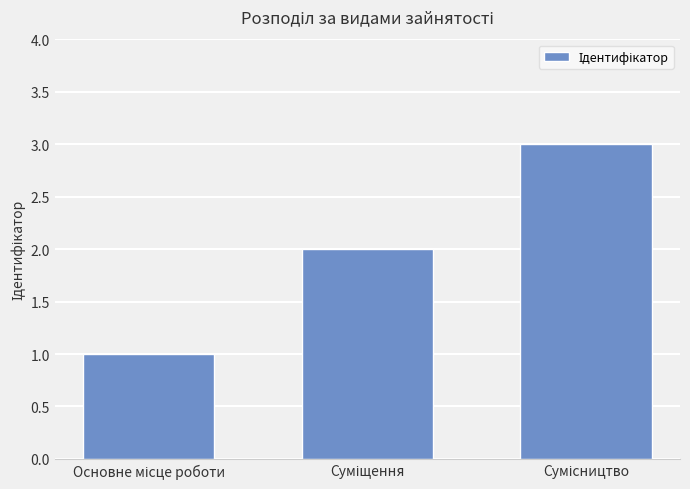

What is the sum of all values?

6